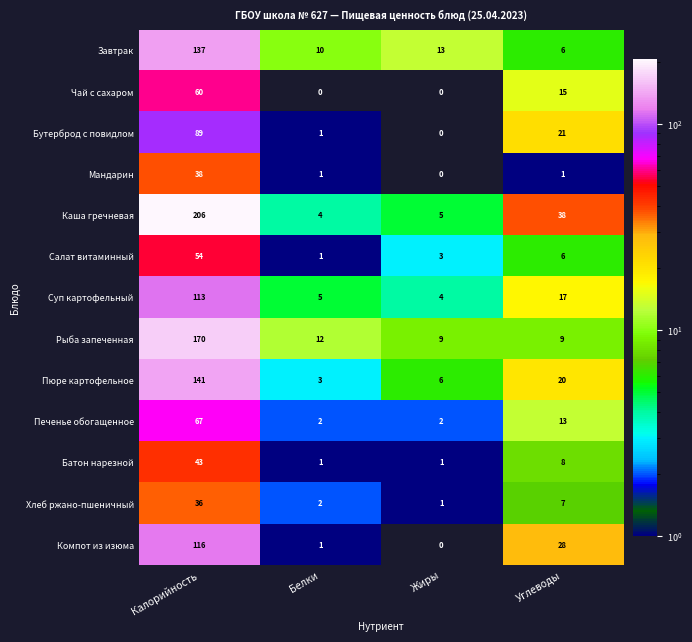

What is the total value across all series at Жиры?

44